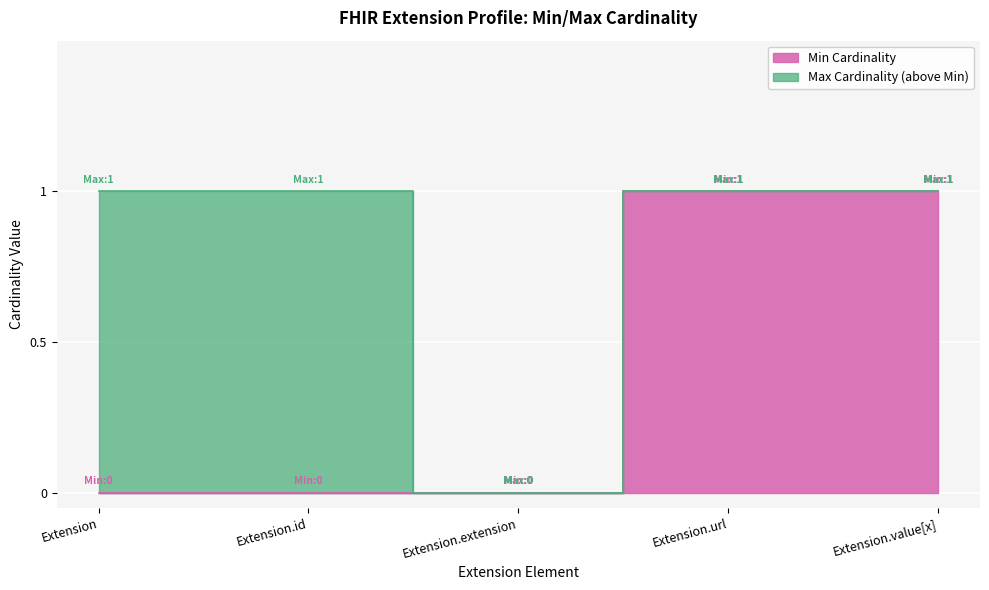

What is the sum of the Extension values at Min=0, Max=1 and Min=1, Max=1?

1